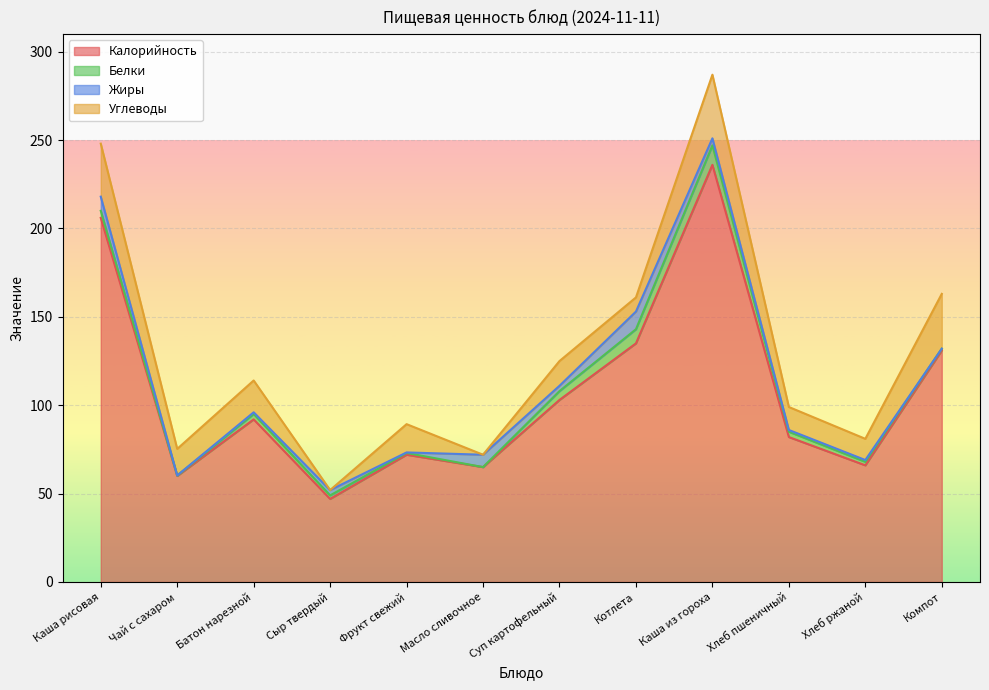

Reading left to right, list all the values displayed in this chart.

Калорийность: 206.0	60.0	92.0	47.0	72.0	65.0	103.0	135.0	236.0	82.0	66.0	131.0
Белки: 4.0	0.2	3.0	2.0	1.0	0.0	5.0	8.0	11.0	3.0	2.0	1.0
Жиры: 8.0	0.1	1.0	3.0	0.3	7.0	3.0	10.0	4.0	1.0	1.0	0.0
Углеводы: 30.0	15.0	18.0	0.0	16.0	0.0	14.0	8.0	36.0	13.0	12.0	31.0